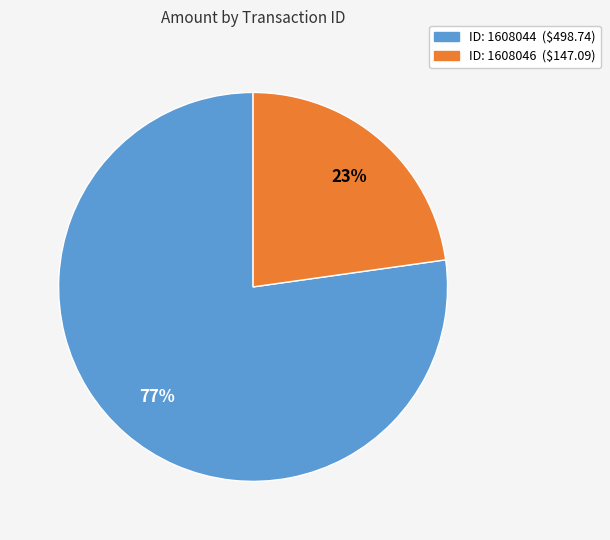

Is there a majority slice in this chart?

Yes